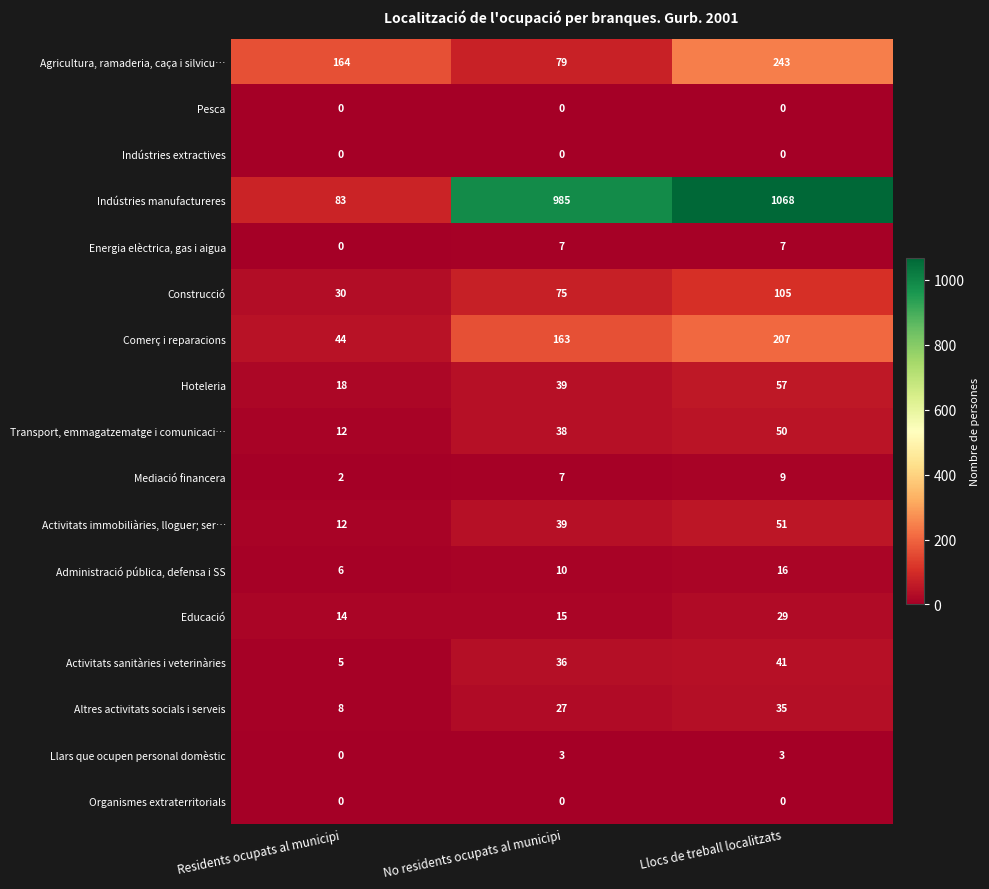

Is it true that Activitats sanitàries i veterinàries equals 36 at No residents ocupats al municipi?

True